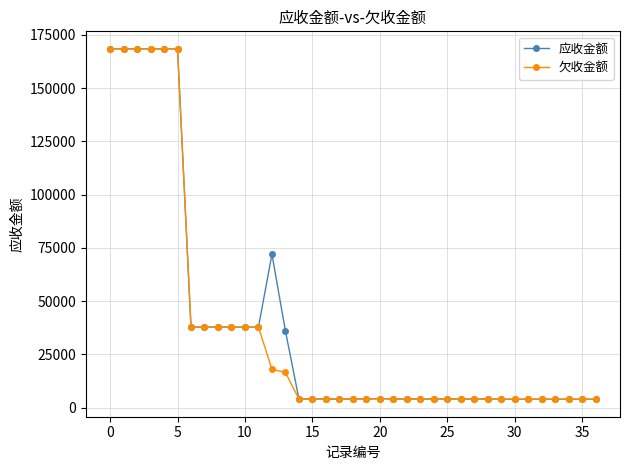

What is the value of the 应收金额 point at the 27th from the left?

4051.8